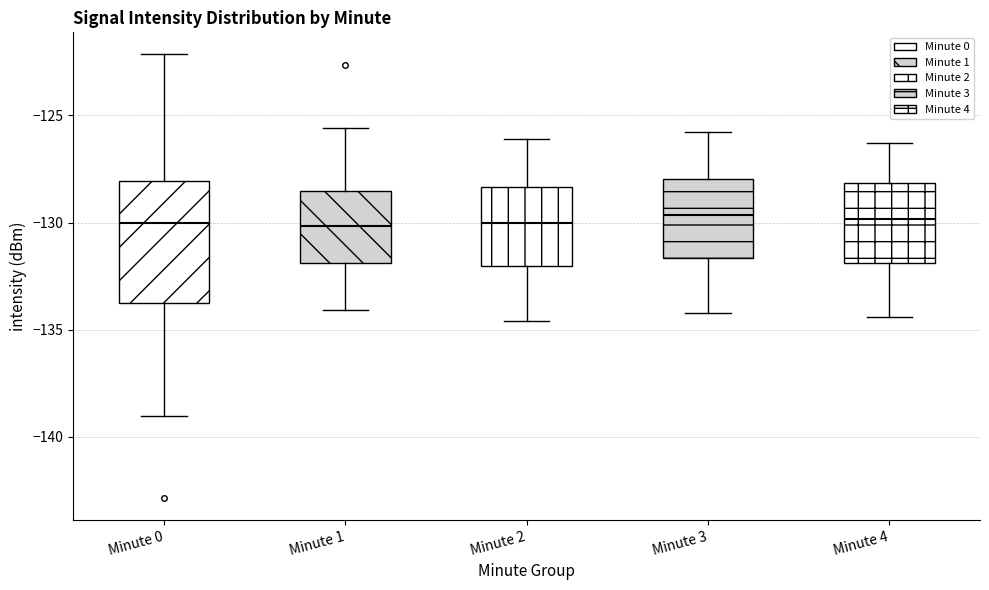

Reading left to right, transcribe this box plot: for each box, give where its median line is, the range the box spans, and where its two whiskers end, as read against the y-axis. The values are not printed on the chart, so give them approximately, as read against the axis.

Minute 0: median -130.0, box -134.0 to -128.0, whiskers -139.0 to -122.0
Minute 1: median -130.0, box -132.0 to -128.5, whiskers -134.0 to -125.5
Minute 2: median -130.0, box -132.0 to -128.5, whiskers -134.5 to -126.0
Minute 3: median -129.5, box -131.5 to -128.0, whiskers -134.0 to -126.0
Minute 4: median -130.0, box -132.0 to -128.0, whiskers -134.5 to -126.5